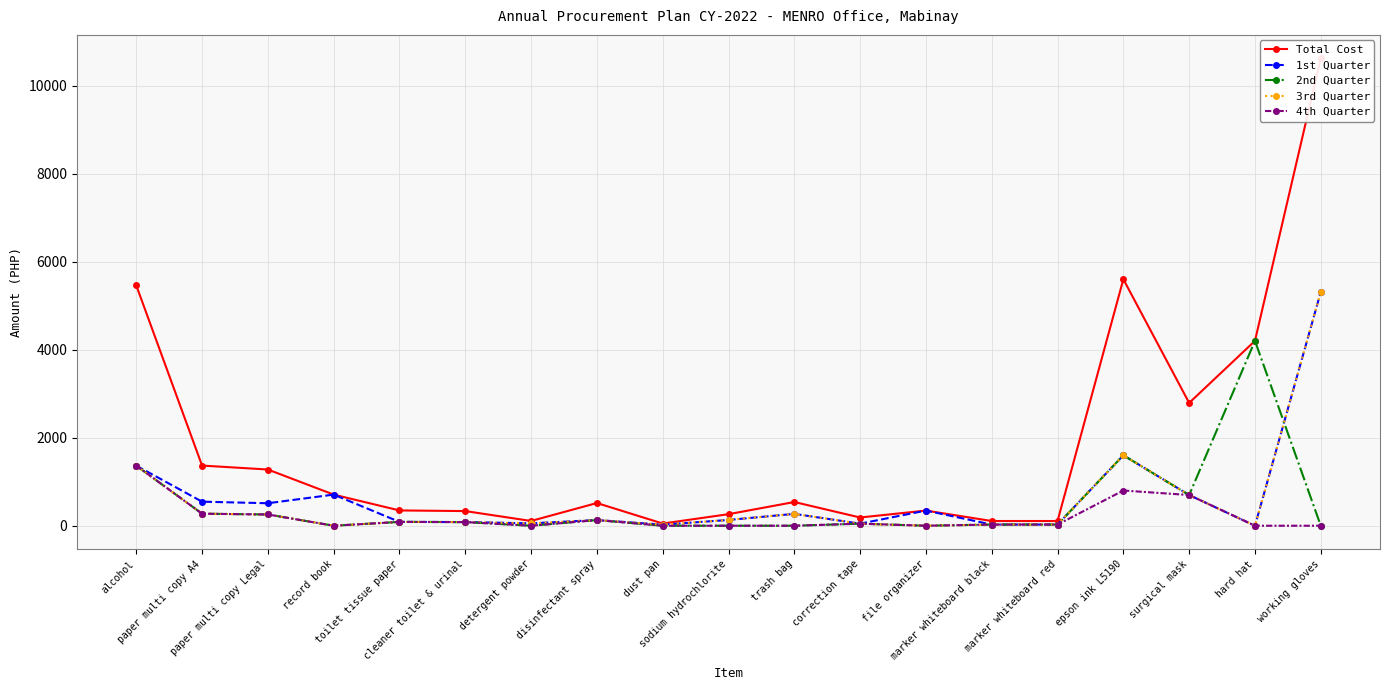

True or false: 1st Quarter and Total Cost cross at least once.

False